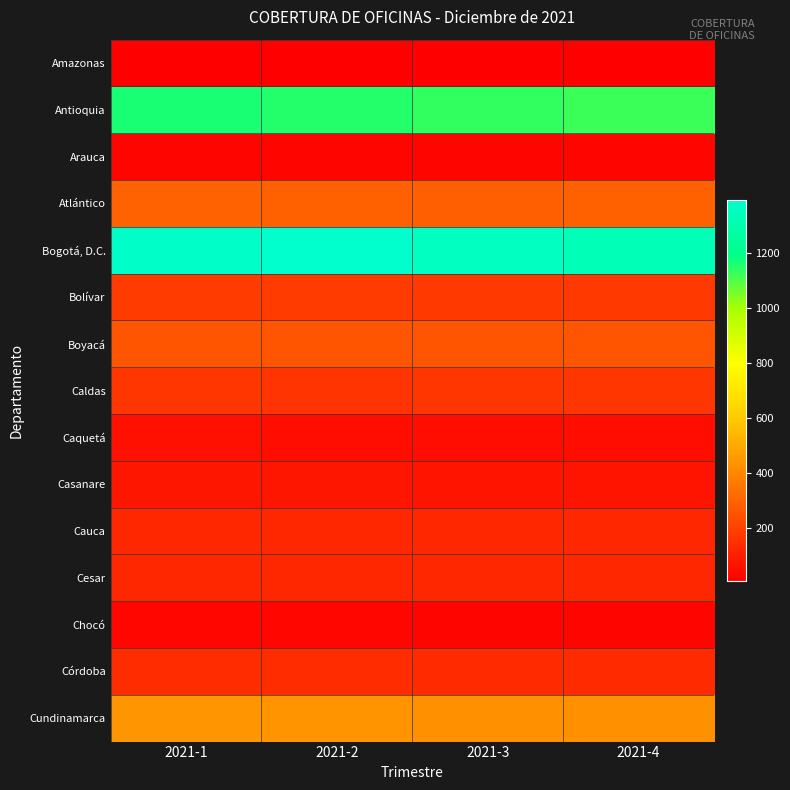

At which category is the sum across all series the highest?

2021-1